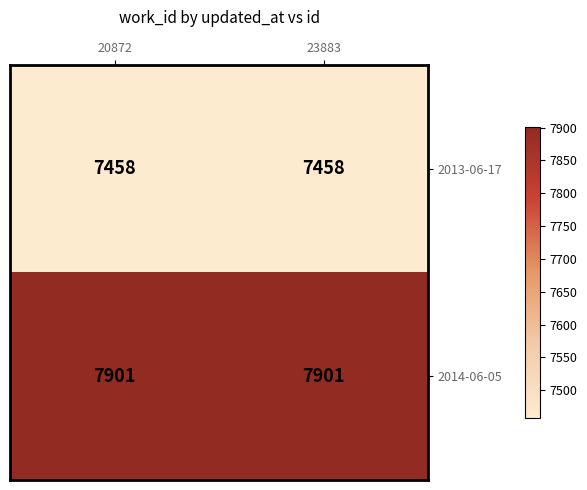

How many categories are shown in the chart?

2